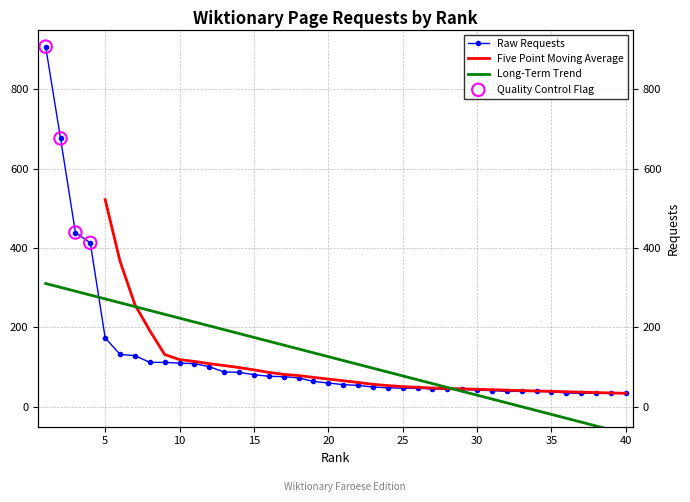

What is the change in value from 18 to 31?

-32